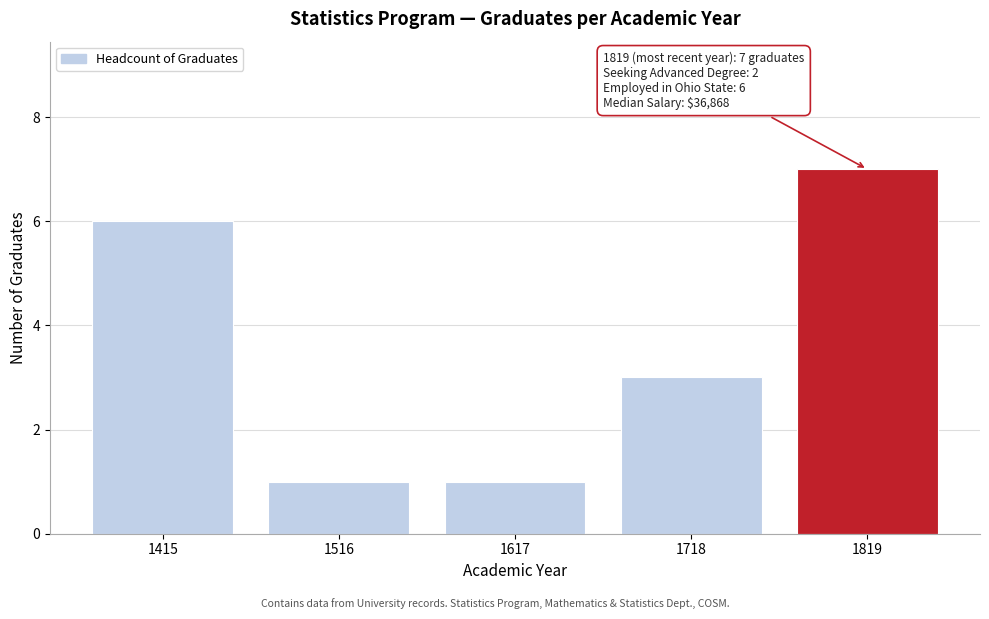

Reading right to left, extract all data points from this chart.

7	3	1	1	6